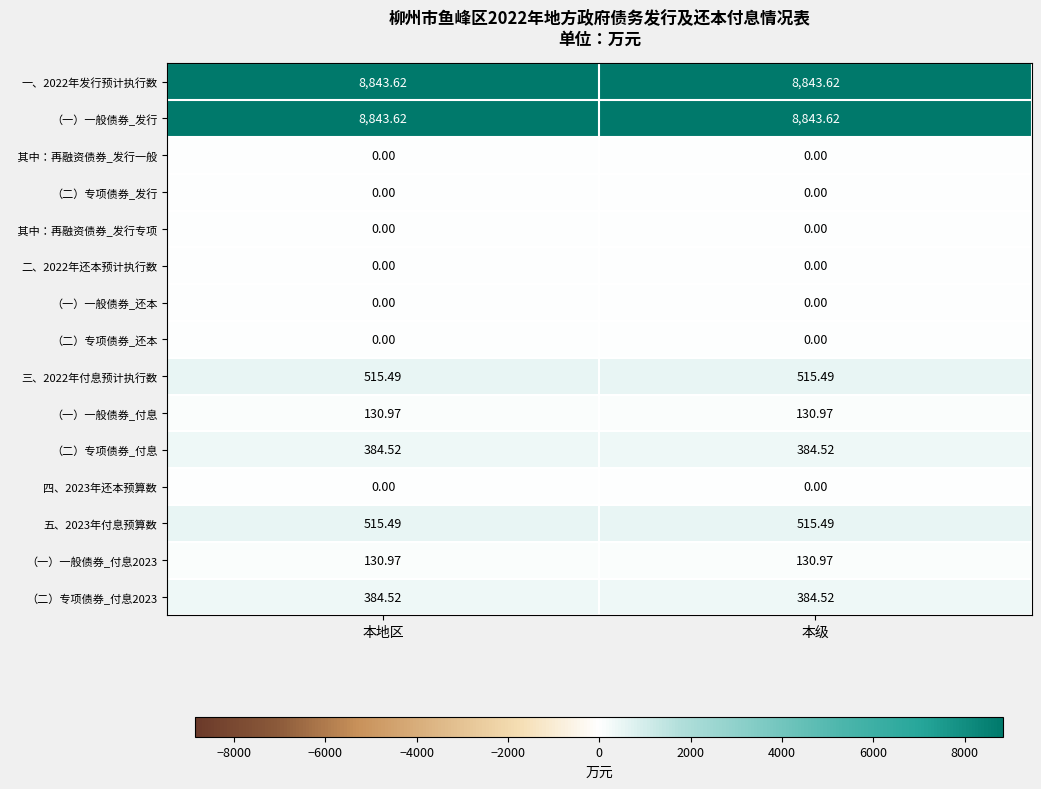

Is the value of 一、2022年发行预计执行数 at 本级 greater than the value of （一）一般债券_付息2023 at 本地区?

Yes